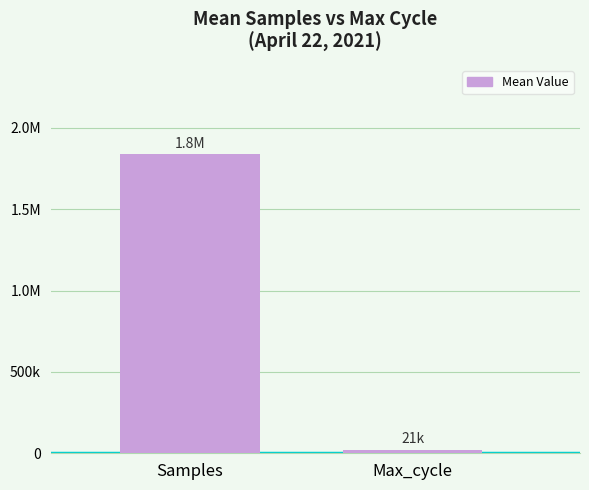

What is the maximum value shown in the chart?

1836906.1